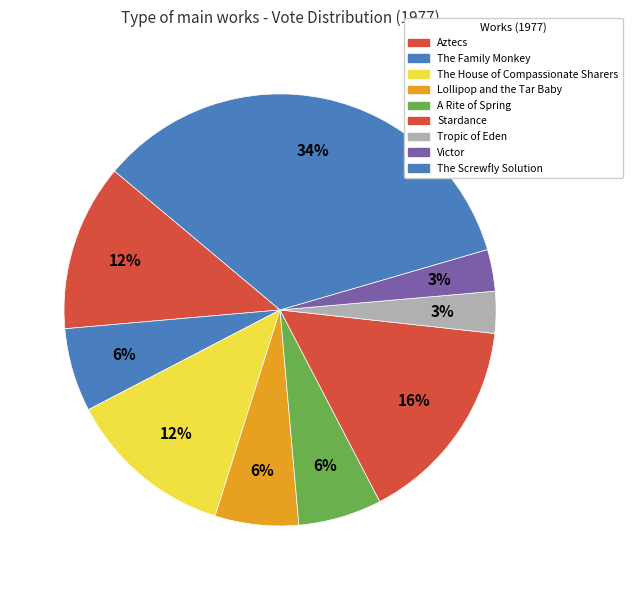

To the nearest percent, what is the difference between the largest and smallest slice percentages?

31%